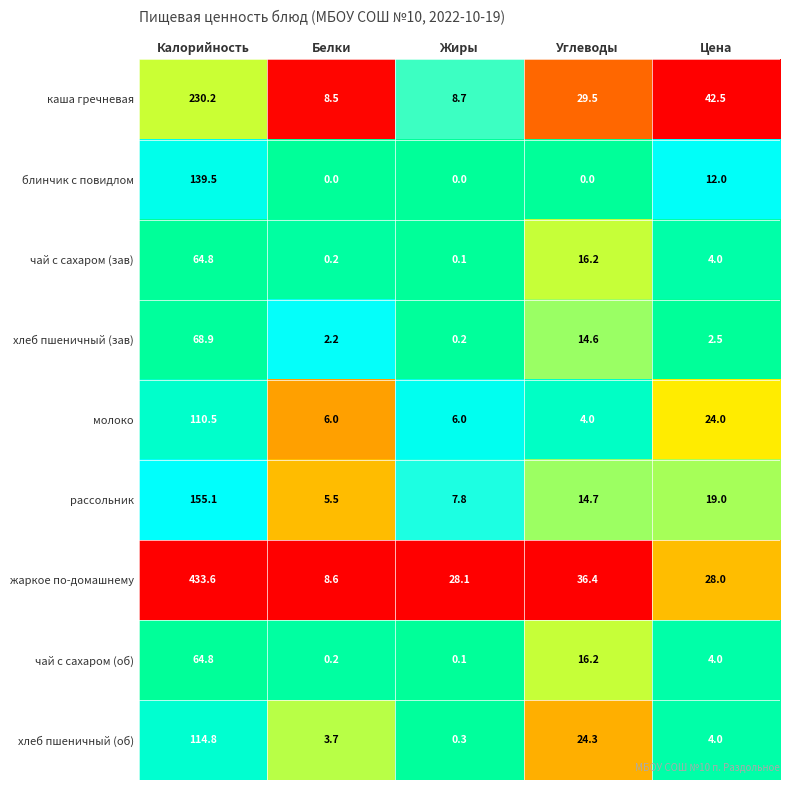

The value of чай с сахаром (зав) at Углеводы is 25.3. True or false?

False